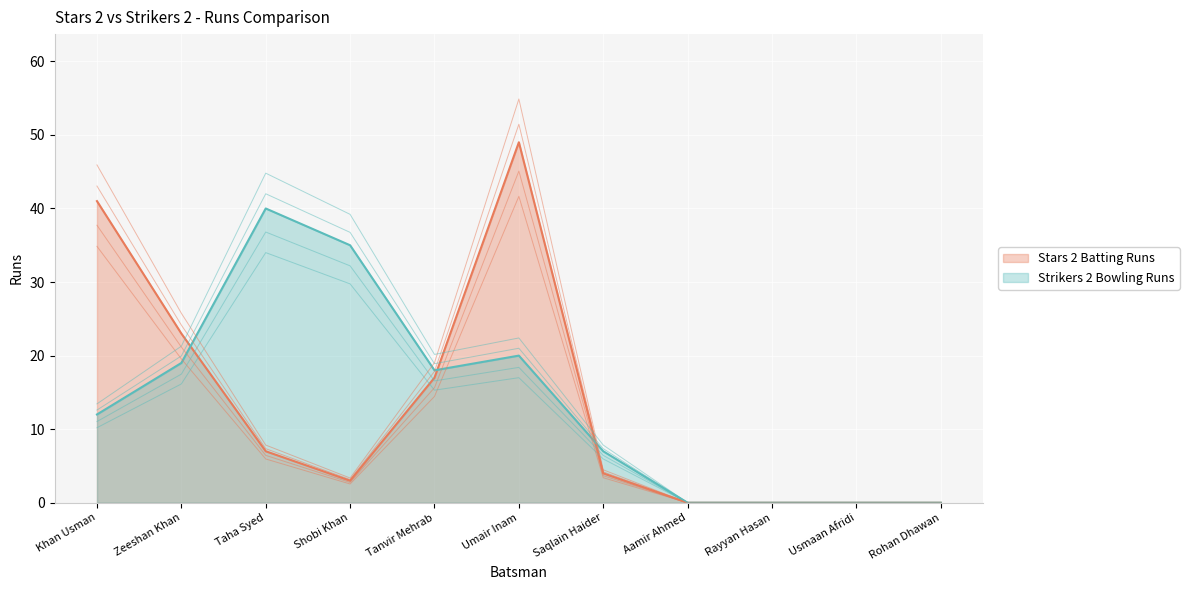

List the series in order of their peak value, lowest first.

Strikers 2 Bowling Runs, Stars 2 Batting Runs